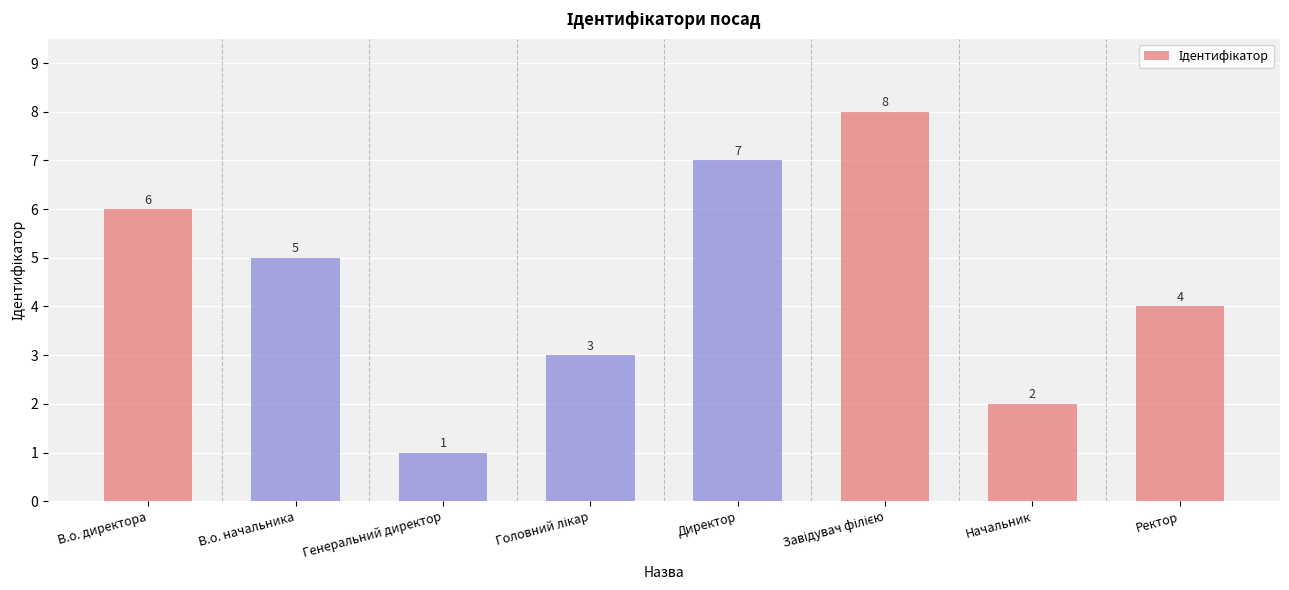

Count the values in the range 3 to 7.

5